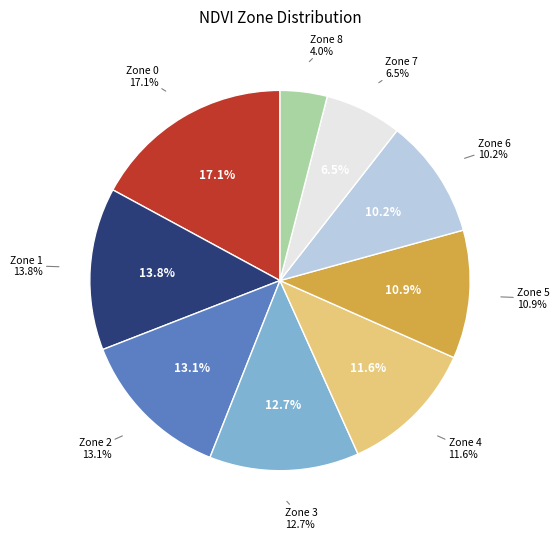

To the nearest percent, what is the difference between the 3 and 8 slice percentages?

9%